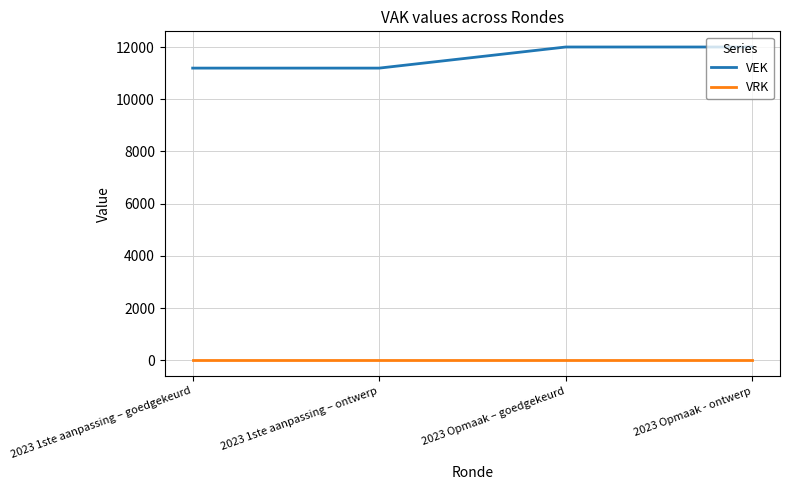

True or false: VRK and VEK cross at least once.

False